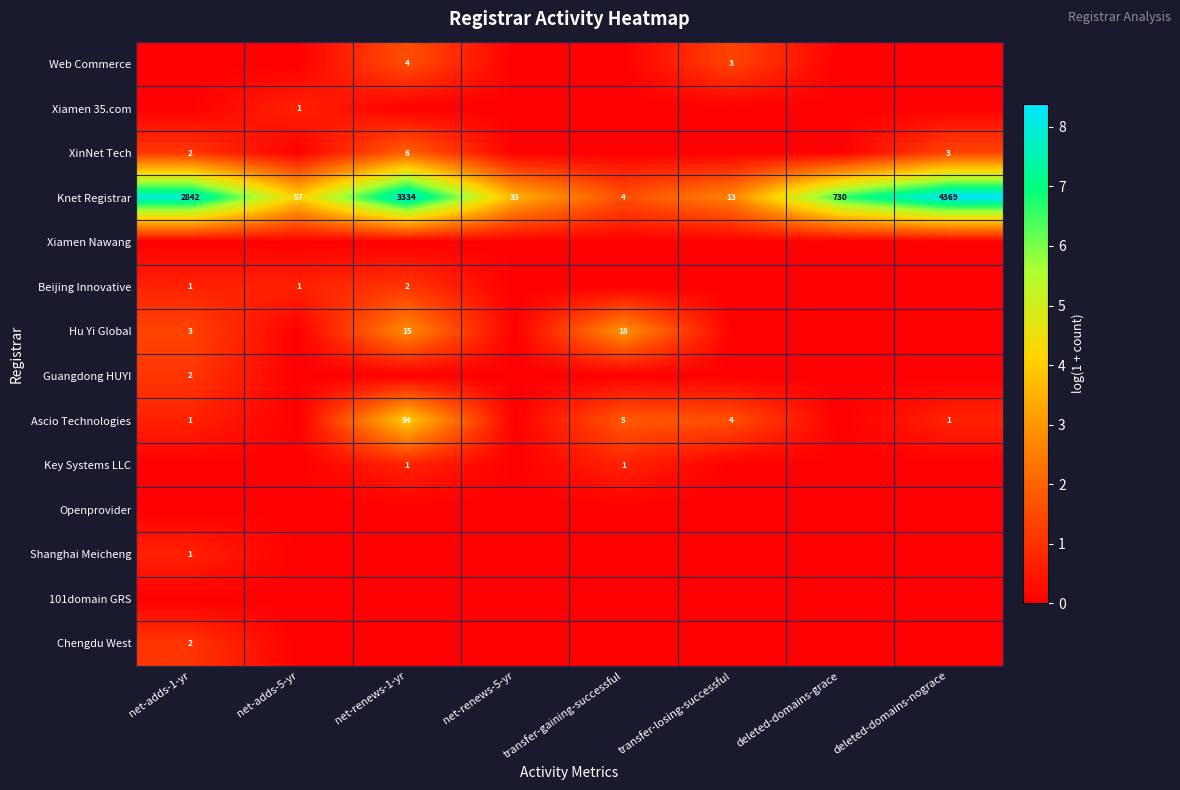

Where does the Knet Registrar series first go above 730?

net-adds-1-yr